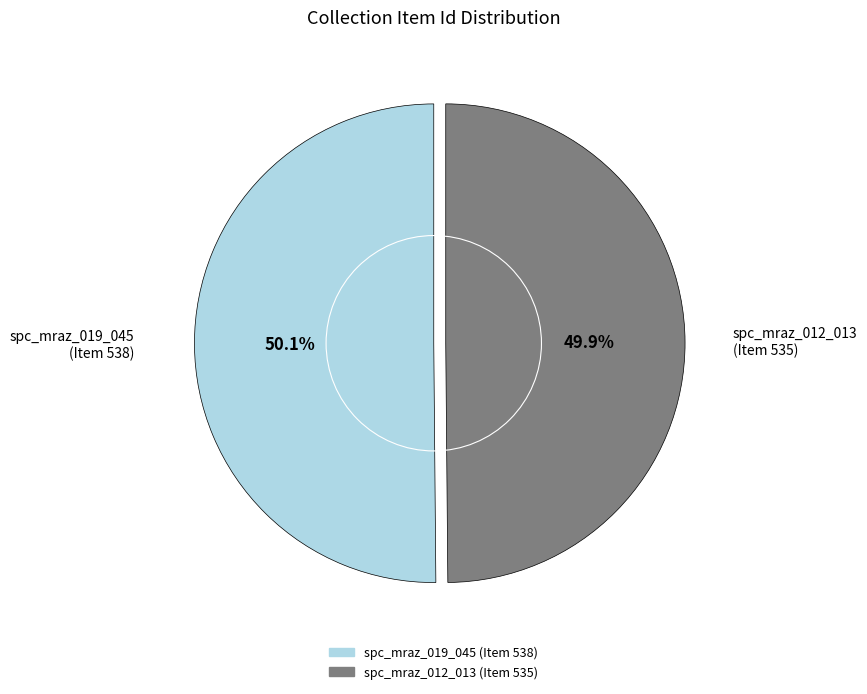

To the nearest percent, what is the average slice percentage?

50%